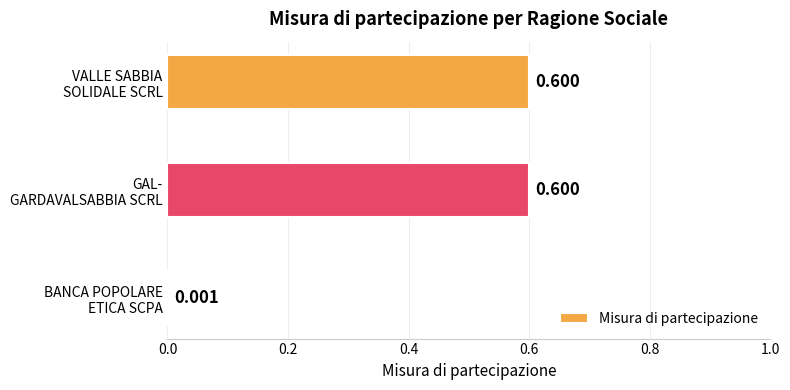

How many data points does each series have?

3